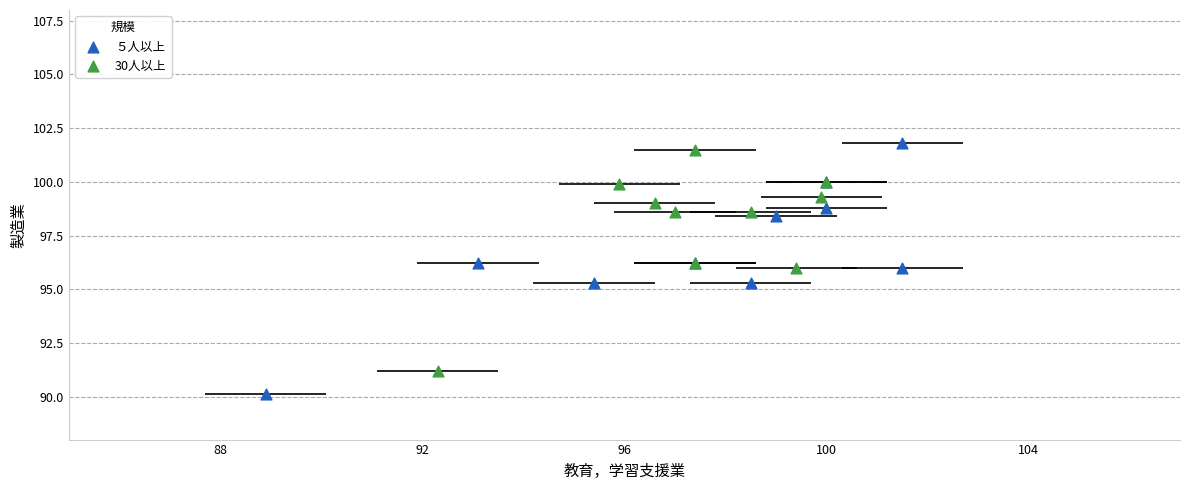

Which series has the largest Y range (max minus min)?

５人以上